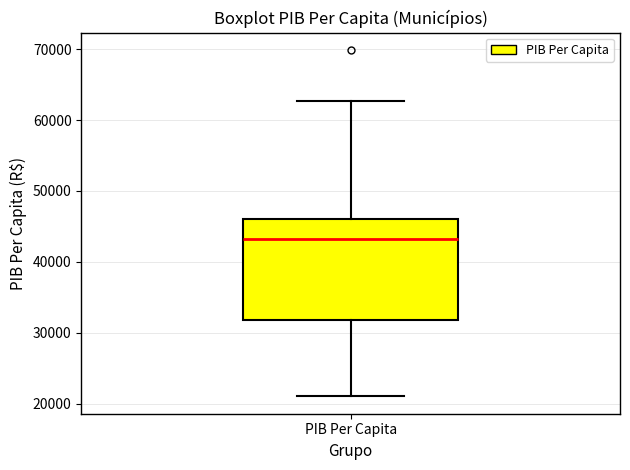

Read this box plot against the y-axis: the position of the median line, the range covered by the box, and the ends of both whiskers. The values are not printed on the chart, so give them approximately, as read against the axis.

median 43000, box 32000 to 46000, whiskers 21000 to 63000